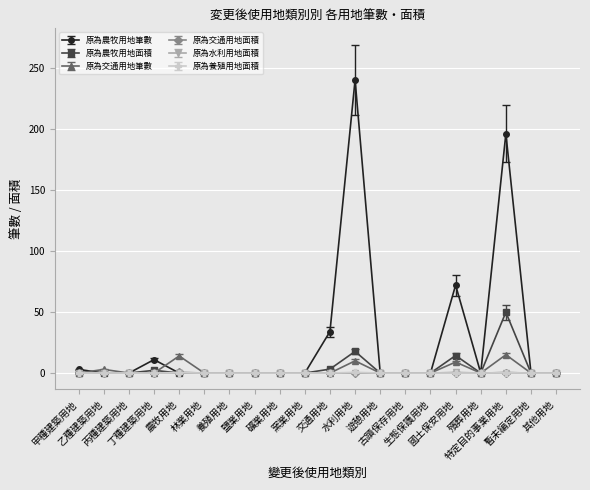

Which series has the largest total across all categories?

原為農牧用地筆數